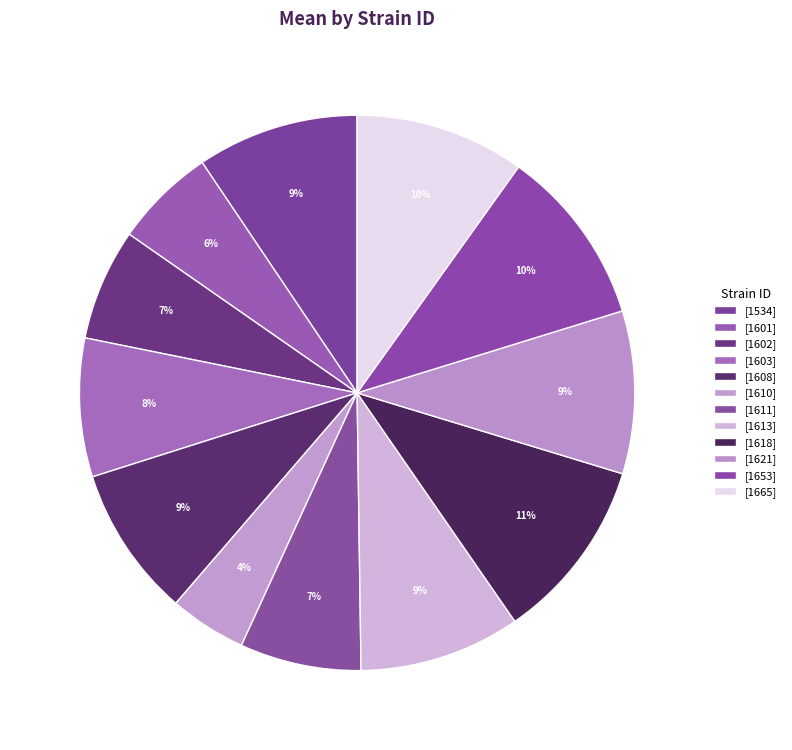

What is the smallest slice in the pie chart?

1610